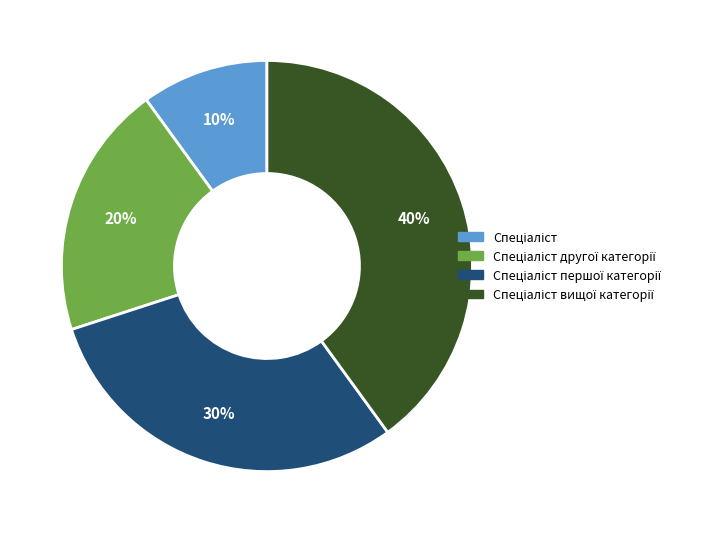

How many slices are in this pie chart?

4